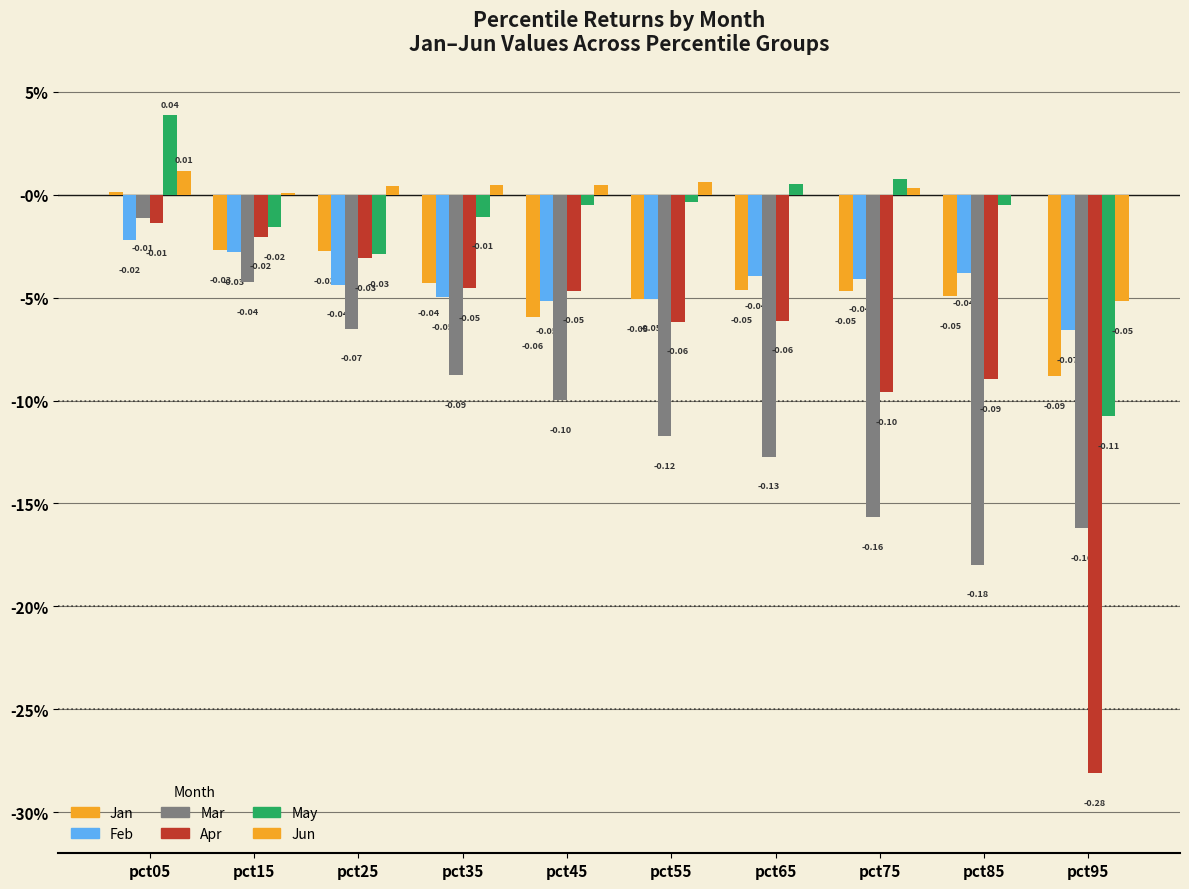

At pct55, list the series in order from smallest to largest.

Mar, Apr, Jan, Feb, May, Jun